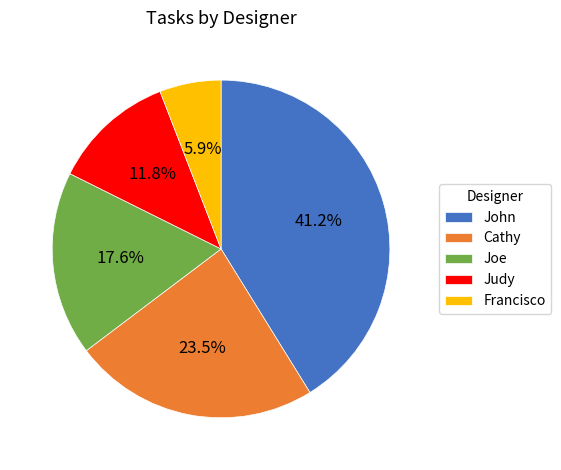

How many segments does this pie chart have?

5